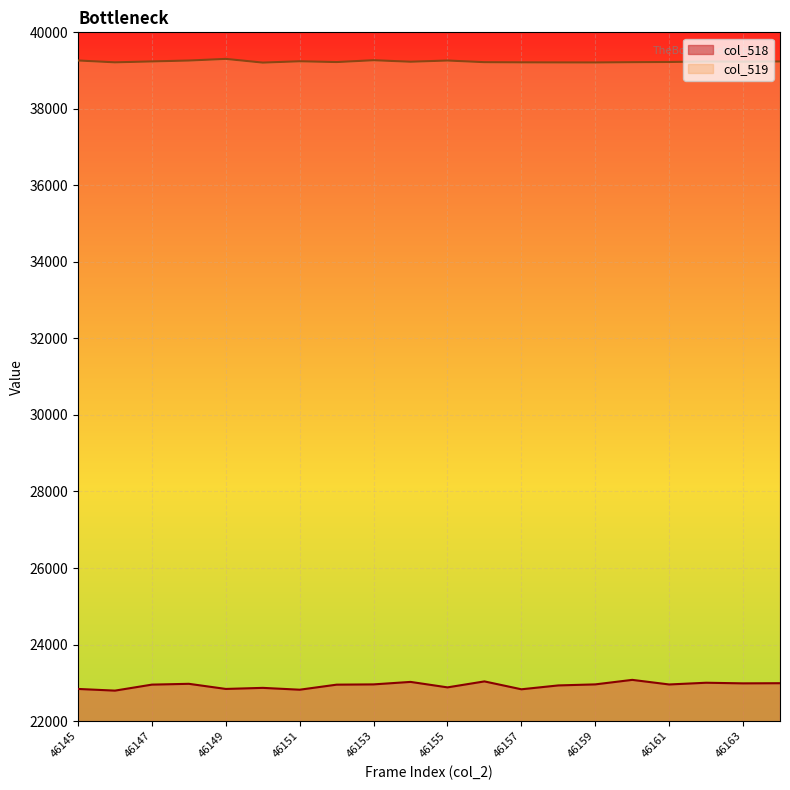

Which series has the largest total across all categories?

col_519